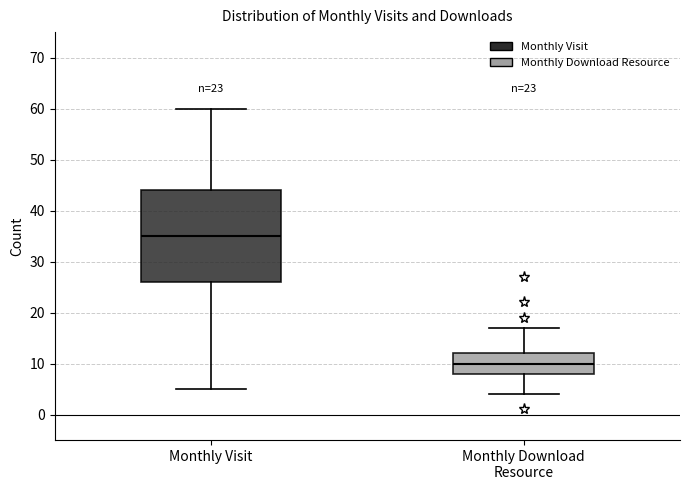

Which box is the tallest, from its lower edge to its upper edge?

Monthly Visit